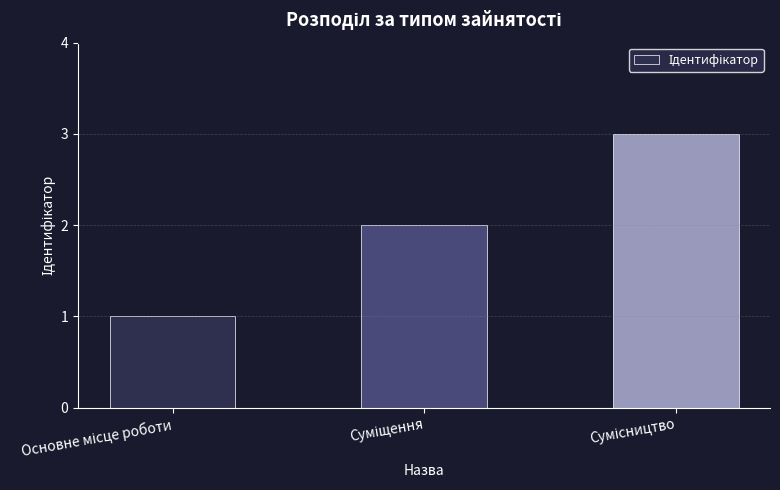

What is the maximum value shown in the chart?

3